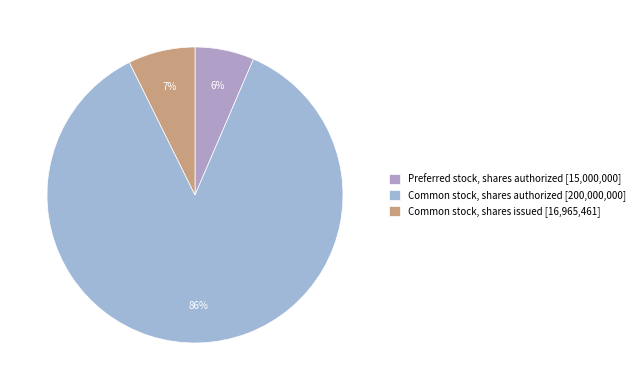

How many segments does this pie chart have?

3